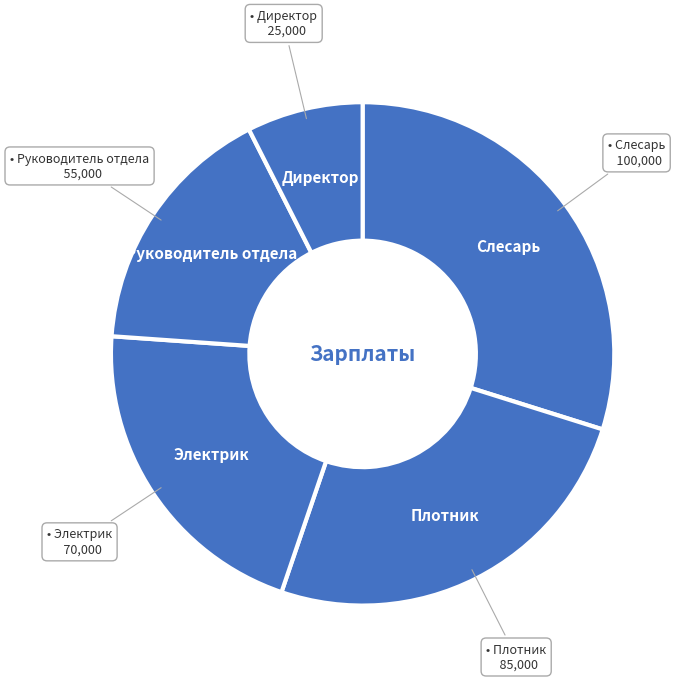

Count the number of slices in the pie.

5